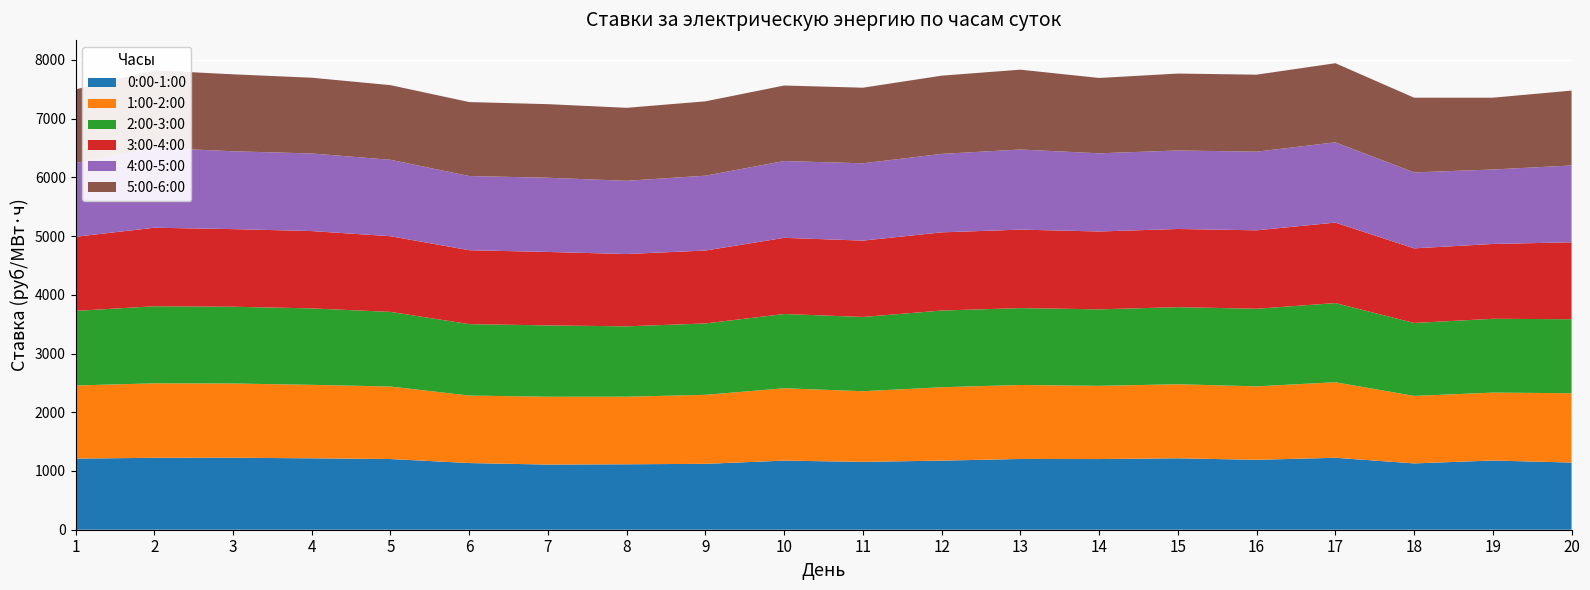

Reading right to left, what are all the values shown in this chart?

0:00-1:00: 20=1143.7	19=1178.5	18=1129.5	17=1225.1	16=1190.6	15=1216.0	14=1203.3	13=1204.6	12=1176.5	11=1155.5	10=1176.7	9=1122.0	8=1114.4	7=1109.5	6=1135.2	5=1203.8	4=1216.1	3=1225.7	2=1224.5	1=1210.7
1:00-2:00: 20=1180.3	19=1156.5	18=1148.9	17=1286.2	16=1250.7	15=1260.9	14=1246.6	13=1260.0	12=1249.8	11=1202.8	10=1232.2	9=1175.0	8=1150.4	7=1154.9	6=1149.4	5=1234.4	4=1250.9	3=1264.3	2=1268.3	1=1245.6
2:00-3:00: 20=1260.4	19=1256.5	18=1242.5	17=1348.0	16=1321.1	15=1313.1	14=1302.8	13=1309.1	12=1306.1	11=1264.5	10=1264.5	9=1215.4	8=1198.3	7=1214.6	6=1216.5	5=1270.8	4=1301.9	3=1306.9	2=1312.3	1=1269.9
3:00-4:00: 20=1309.8	19=1274.2	18=1270.0	17=1370.7	16=1335.9	15=1331.0	14=1325.6	13=1336.5	12=1331.3	11=1299.9	10=1296.8	9=1242.0	8=1231.2	7=1250.9	6=1258.2	5=1288.9	4=1316.7	3=1321.9	2=1337.2	1=1262.1
4:00-5:00: 20=1308.1	19=1268.0	18=1293.6	17=1366.5	16=1339.1	15=1336.9	14=1330.9	13=1364.1	12=1335.9	11=1316.5	10=1308.0	9=1274.3	8=1247.0	7=1263.4	6=1263.2	5=1301.3	4=1321.2	3=1325.4	2=1362.5	1=1256.8
5:00-6:00: 20=1275.0	19=1222.9	18=1271.9	17=1347.2	16=1311.2	15=1309.5	14=1283.2	13=1359.4	12=1332.0	11=1287.3	10=1285.8	9=1265.7	8=1242.8	7=1253.1	6=1259.7	5=1270.8	4=1289.8	3=1310.4	2=1318.1	1=1252.7